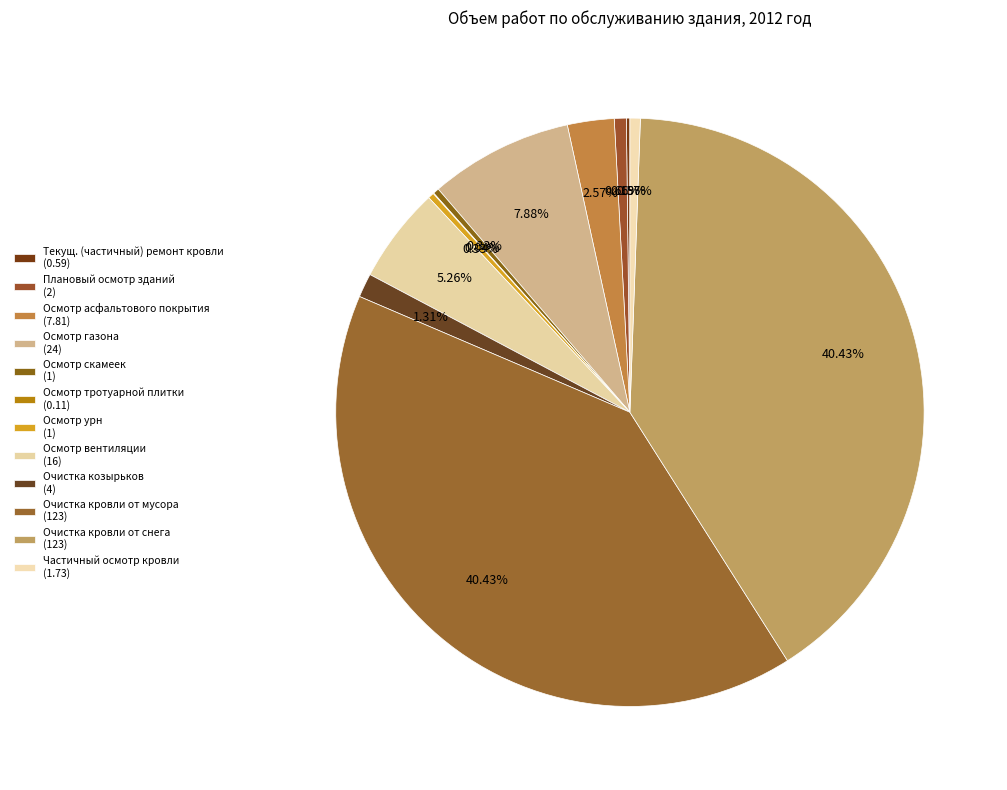

Which category has the biggest portion of the pie?

Очистка кровли от мусора